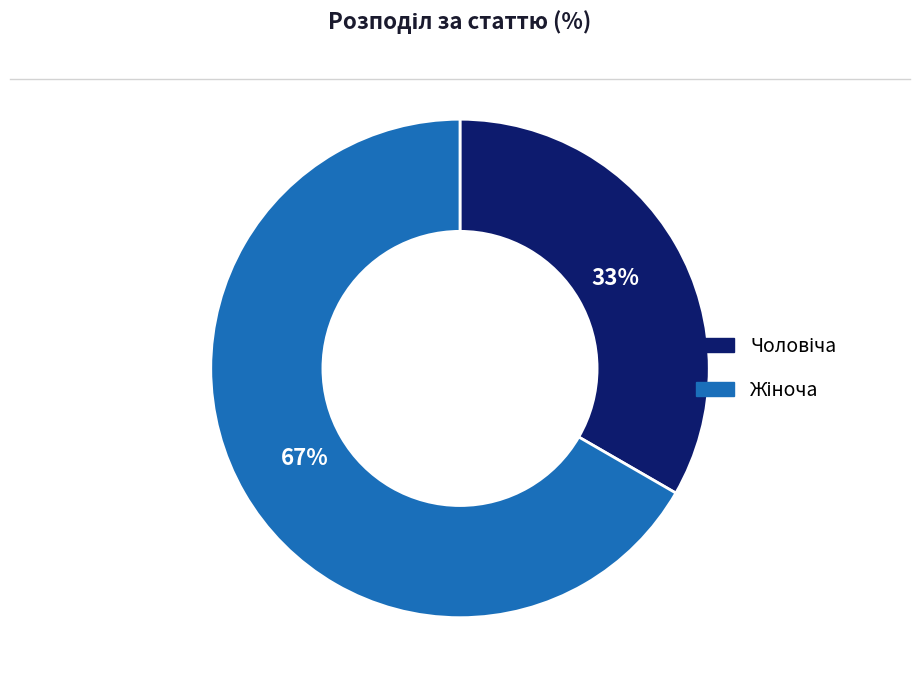

Does any single category account for the majority?

Yes